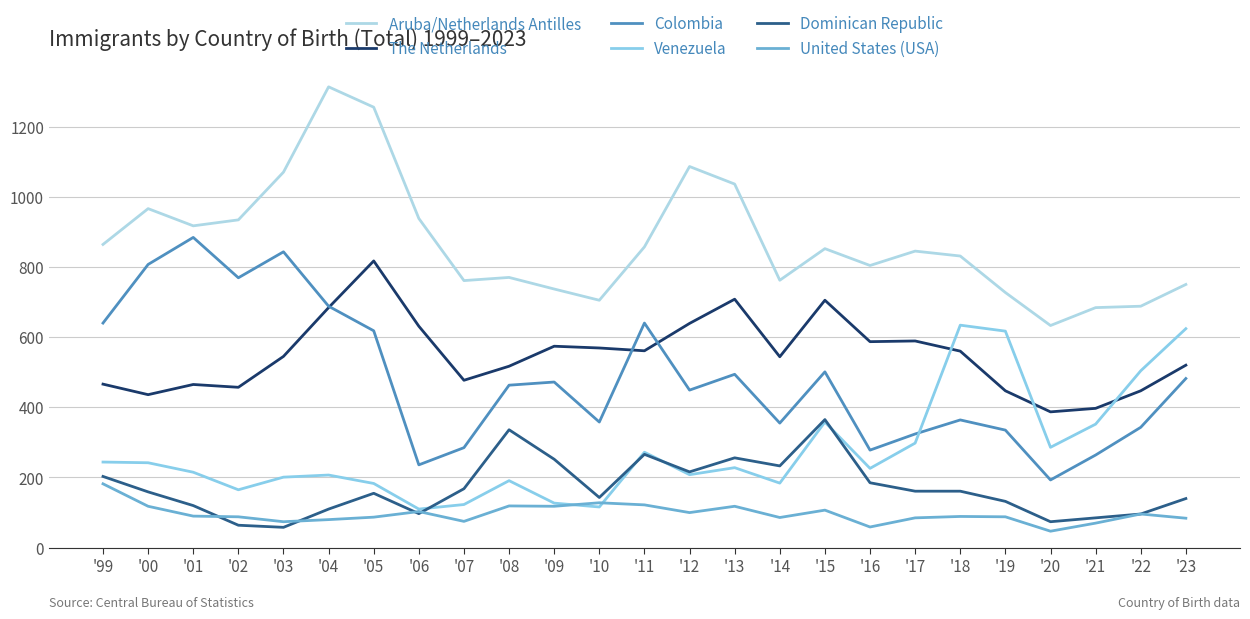

True or false: The Netherlands has more than 2 points higher than both neighbors.

True